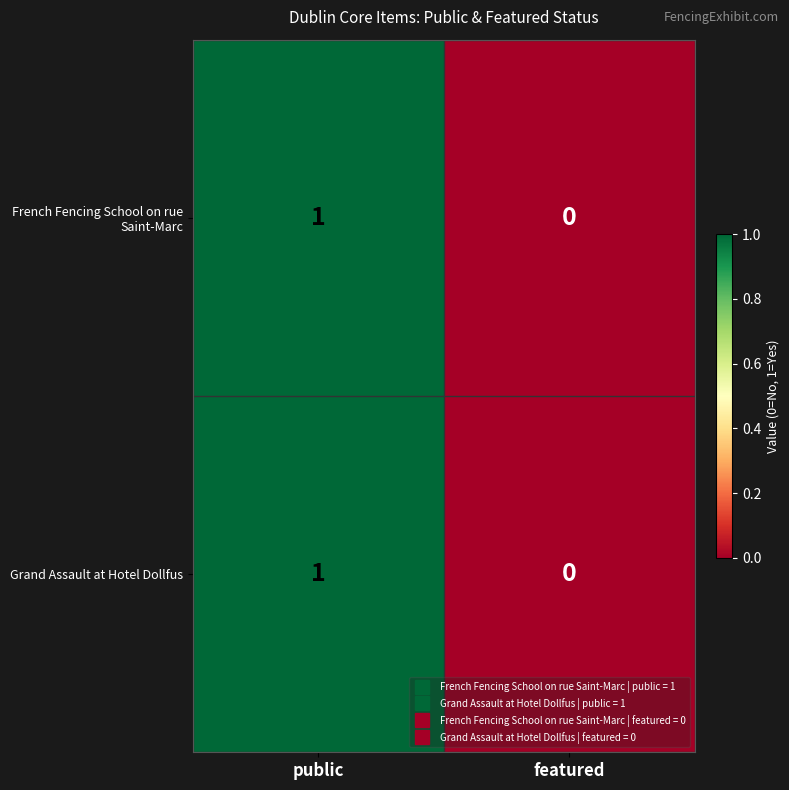

Rank the categories by Grand Assault at Hotel Dollfus value from lowest to highest.

featured, public